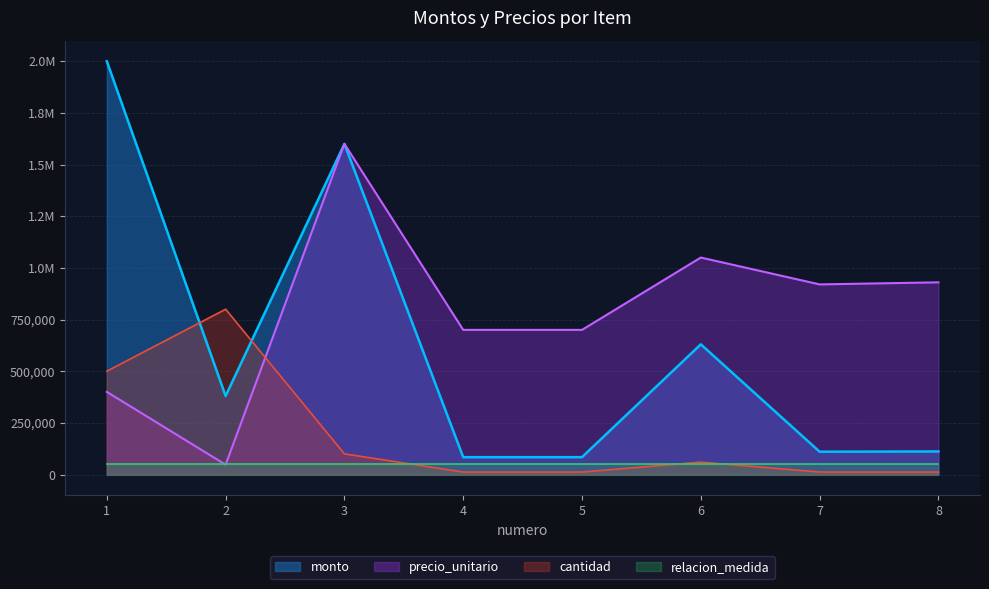

True or false: monto and precio_unitario cross at least once.

False